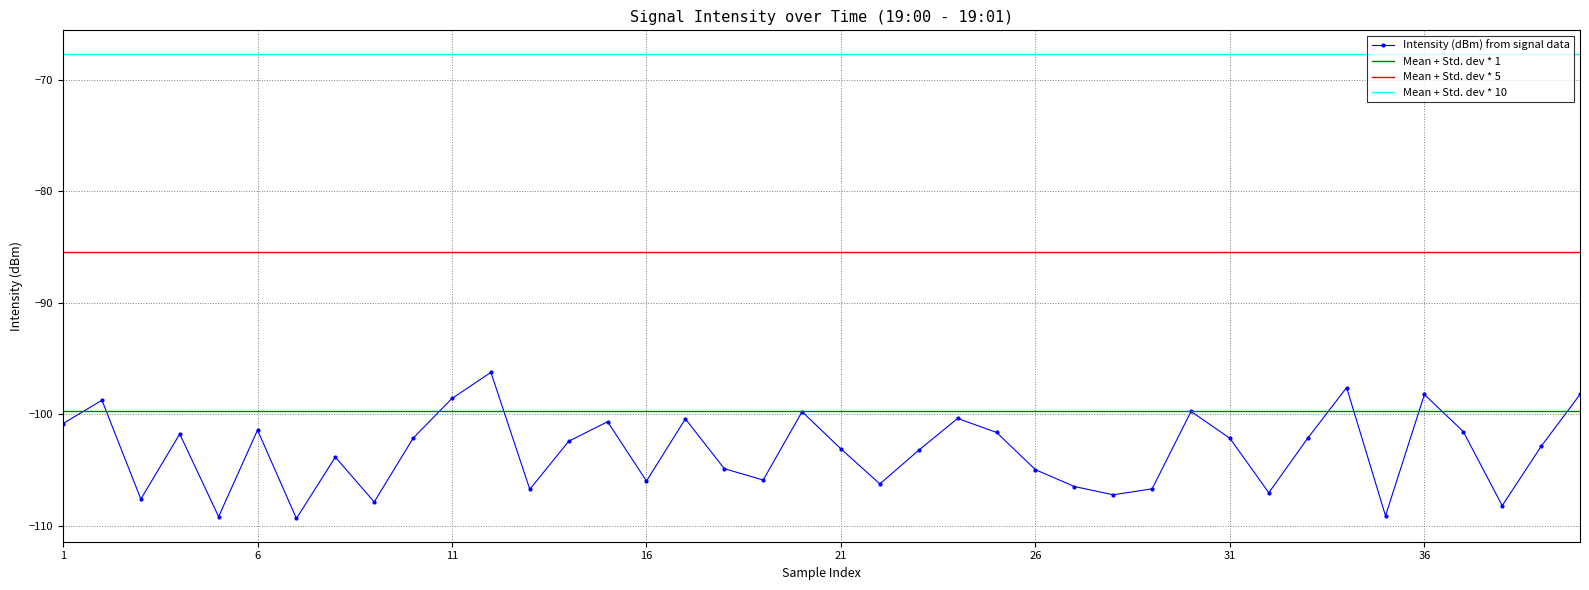

What is the minimum value for Intensity (dBm) from signal data?

-109.3